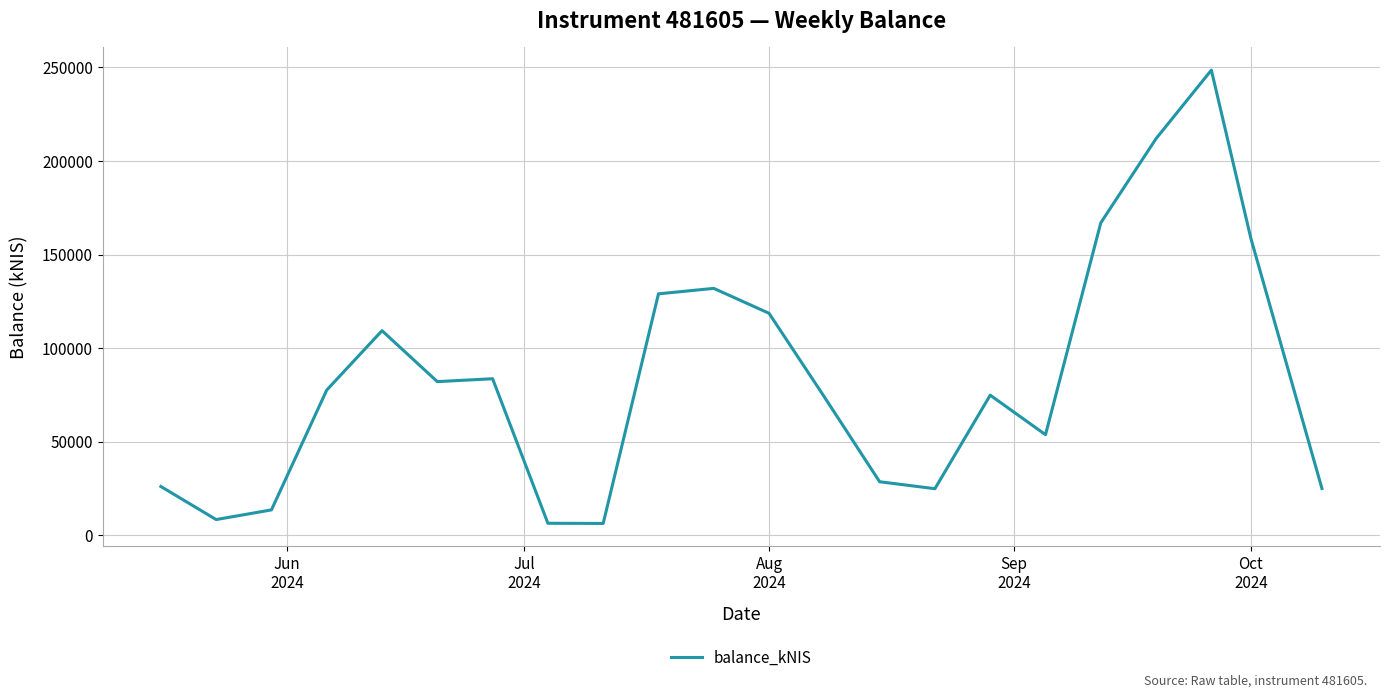

What is the sum of all values?

1859265.9